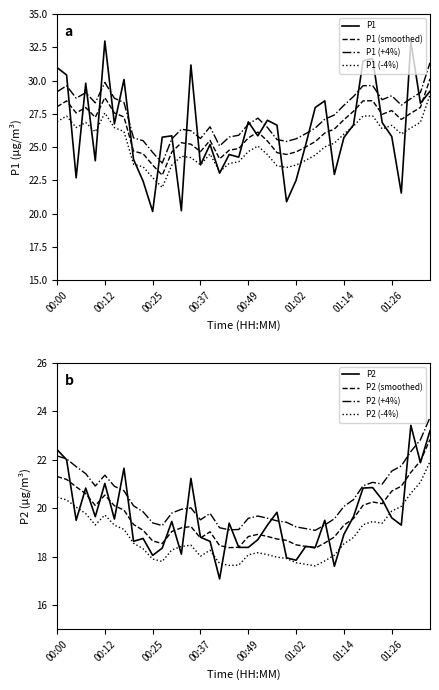

What is the approximate value of P1 at 01:36?

29.2